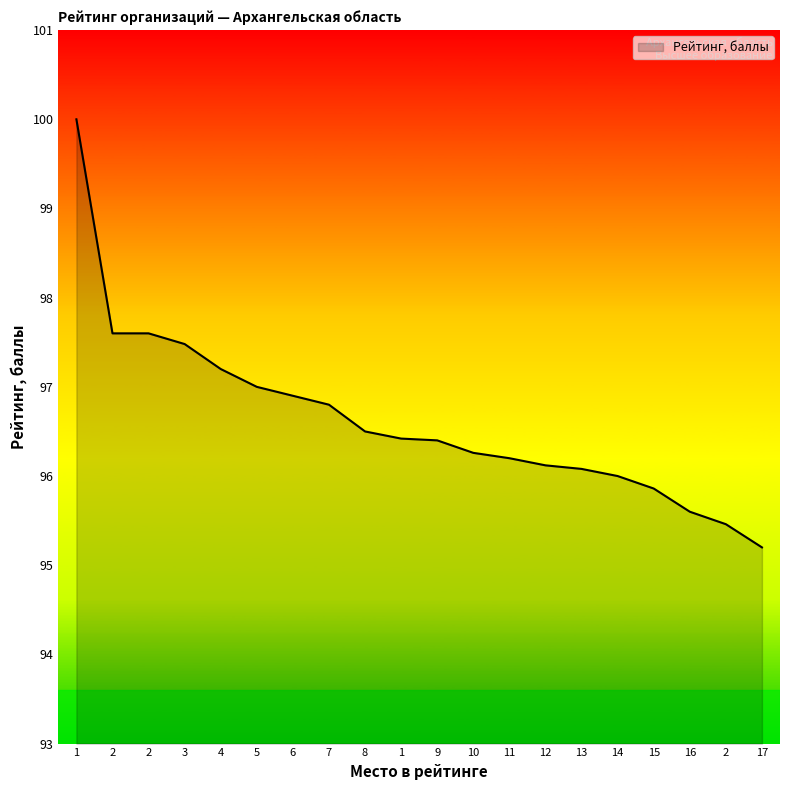

What is the difference between the maximum and minimum values?

4.8